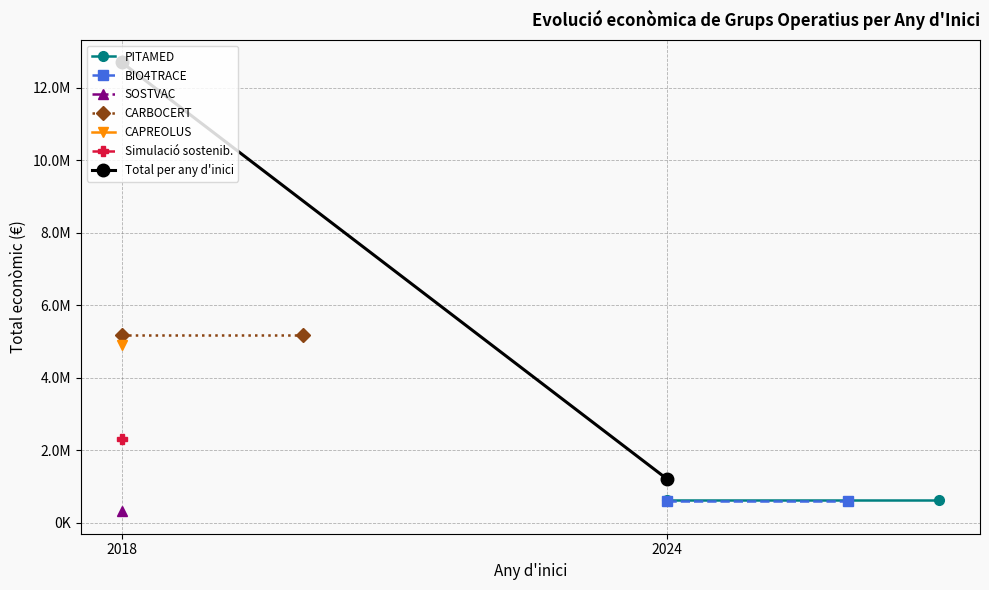

Which series has the largest total across all categories?

Total per any d'inici